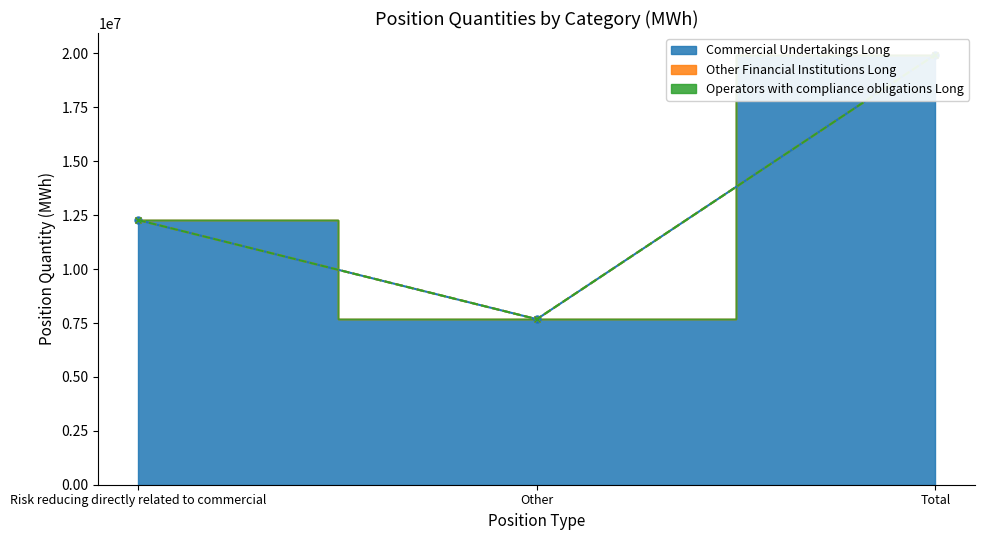

Does the chart display data point markers on the line(s)?

Yes